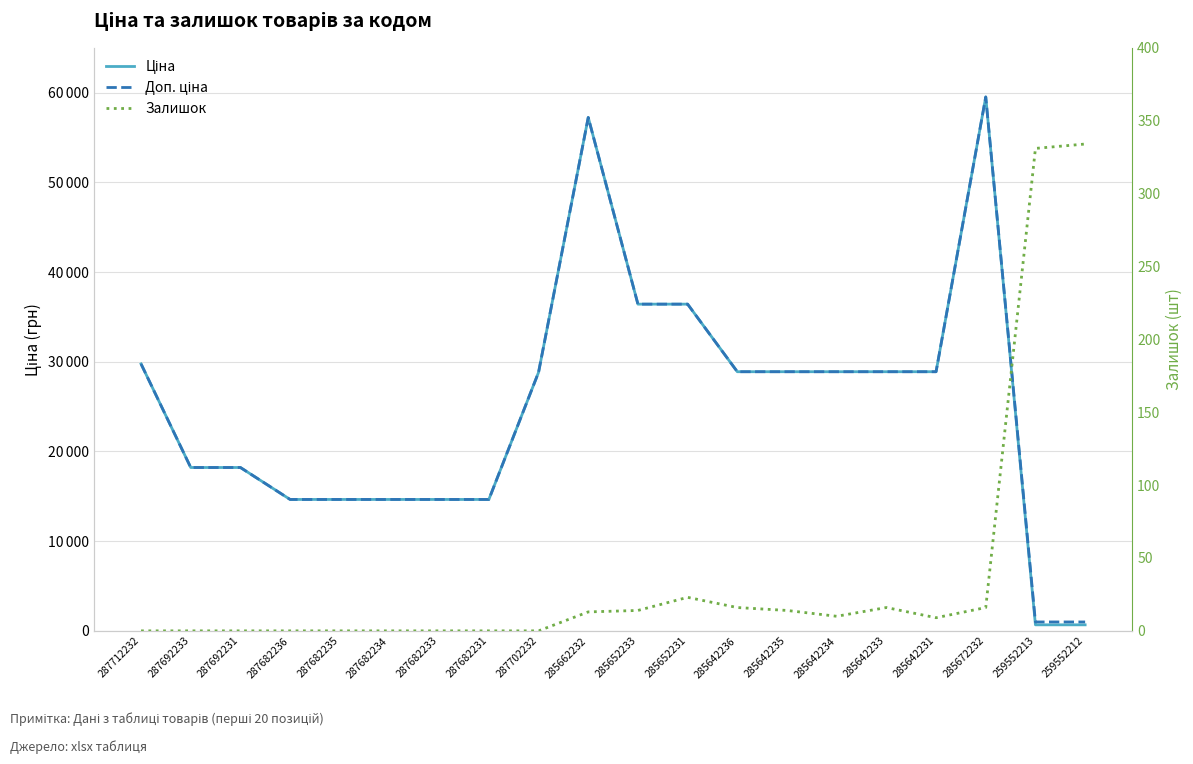

At which category is the sum across all series the highest?

285672232